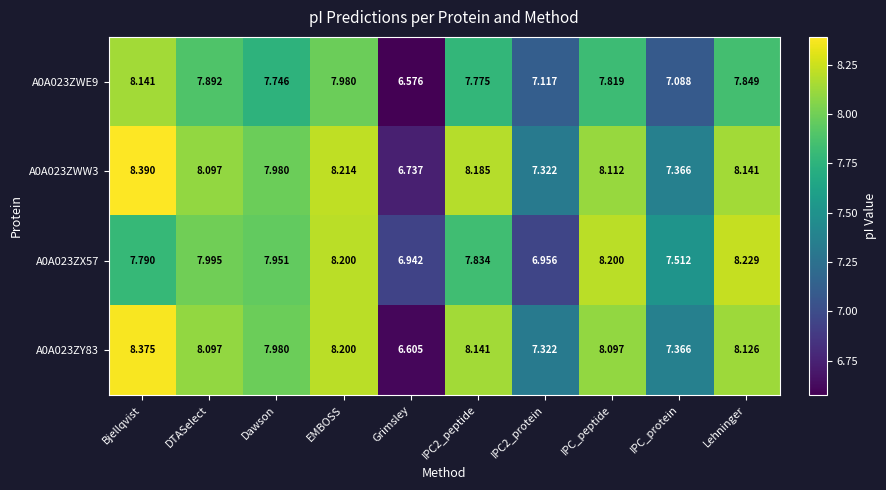

How many distinct data groups are displayed?

4